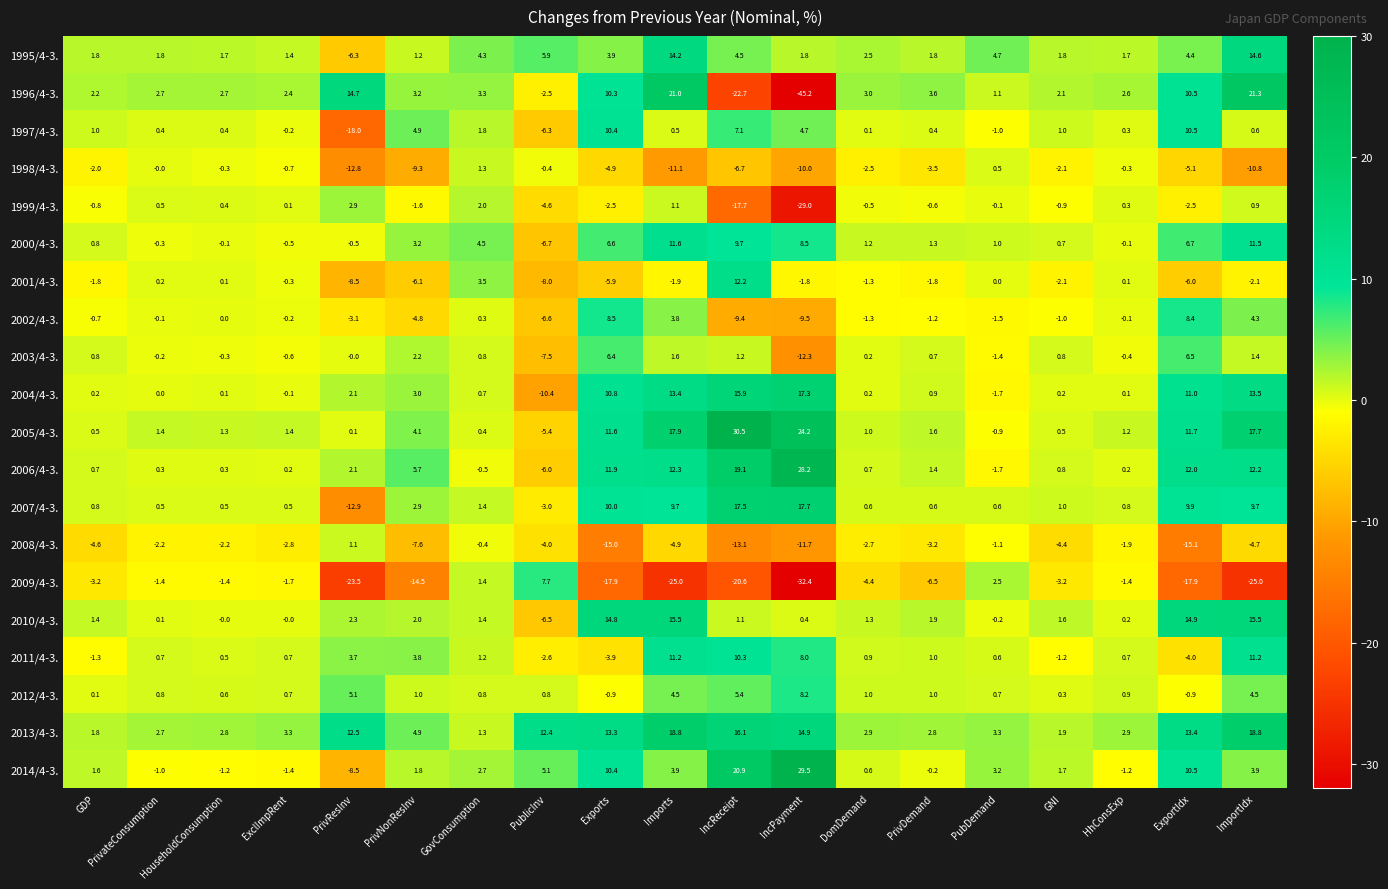

Which series has the largest total across all categories?

2013/4-3.